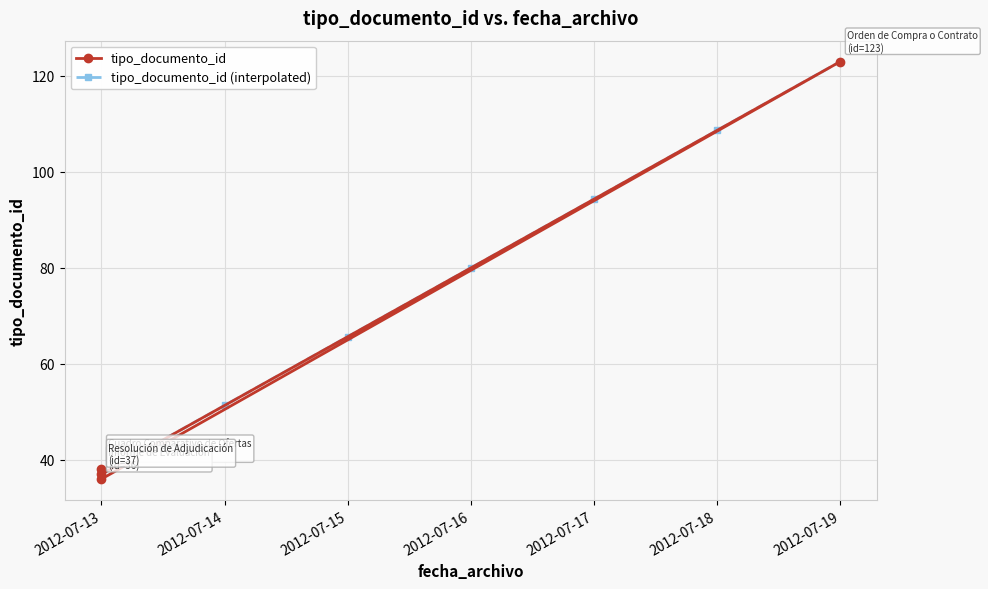

List the labels in order of tipo_documento_id (interpolated) value, smallest first.

2012-07-13, 2012-07-14, 2012-07-15, 2012-07-16, 2012-07-17, 2012-07-18, 2012-07-19